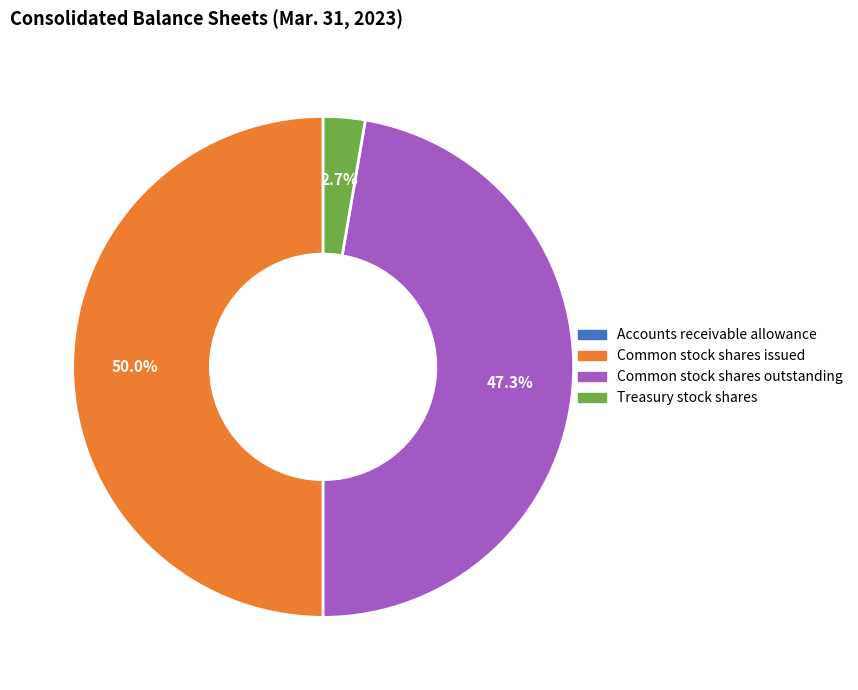

Does Common stock shares outstanding account for over 50% of the chart?

No